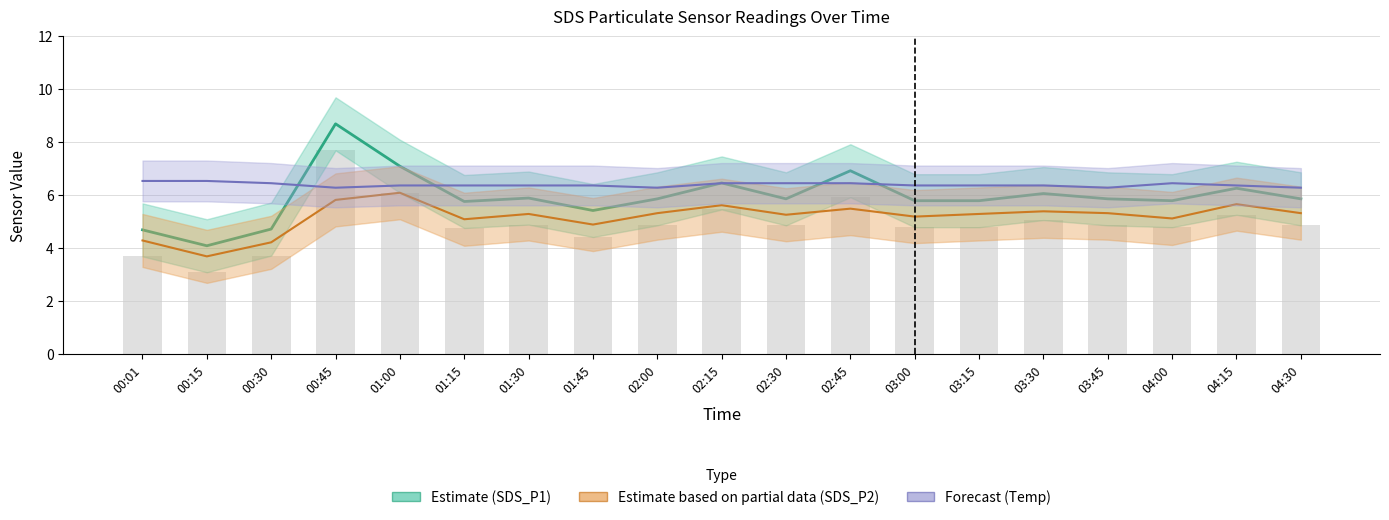

Is it true that SDS_P2 equals 8.5 at 02:00?

False